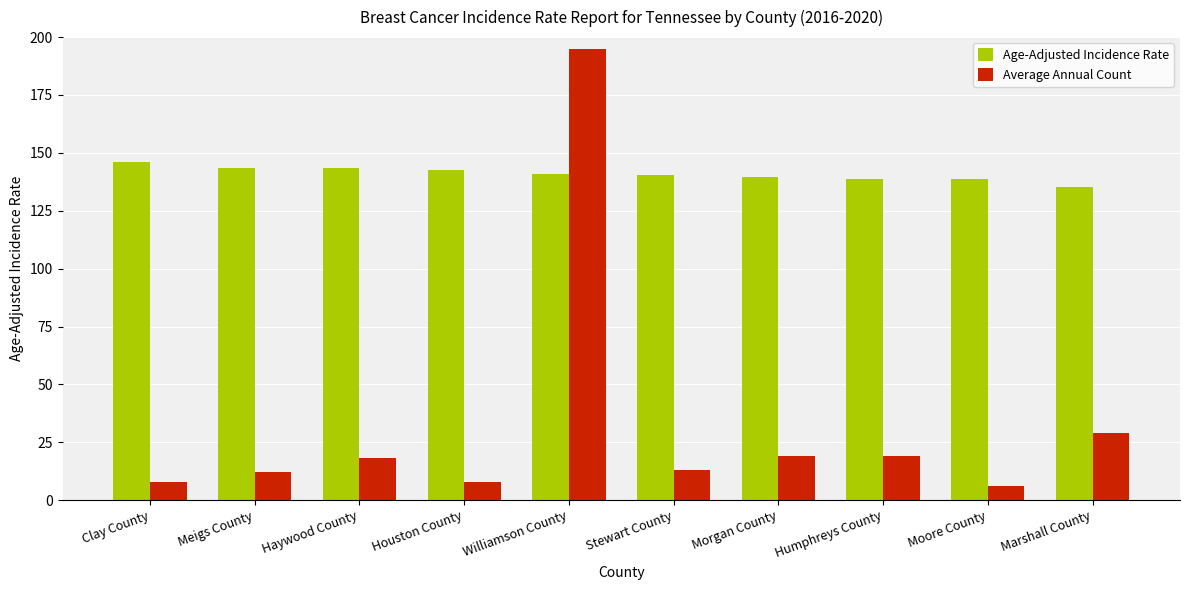

At which category does the chart reach its minimum across all series?

Moore County